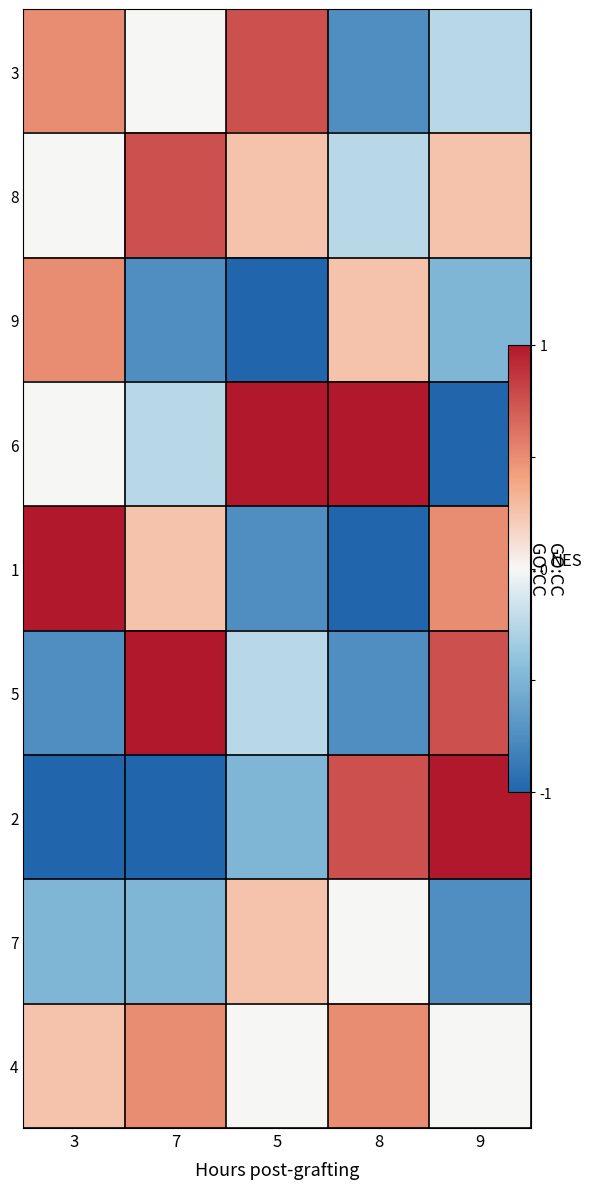

What is the difference between the maximum and minimum values in the 2 series?

8